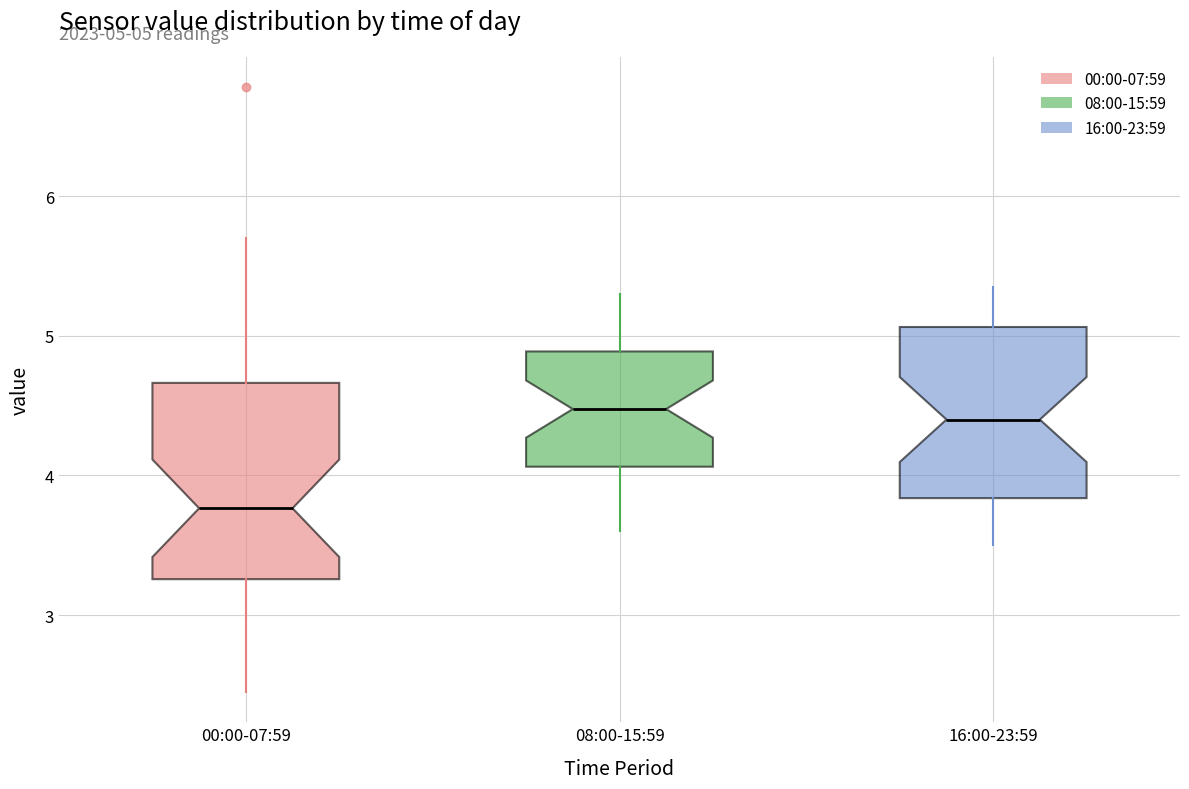

Which box is the tallest, from its lower edge to its upper edge?

00:00-07:59